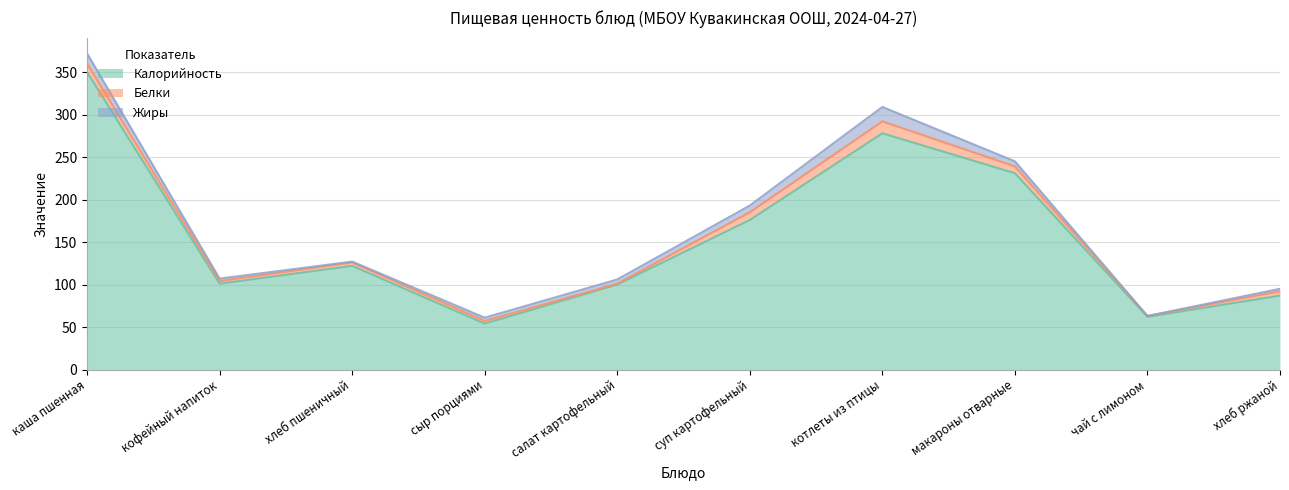

Reading right to left, what are all the values shown in this chart?

Калорийность: 87	62	231	278	176	100	54	122	101	350
Белки: 5	1	8	14	9	1	3	4	3	10
Жиры: 3	0	6	17	8	5	4	1	3	12